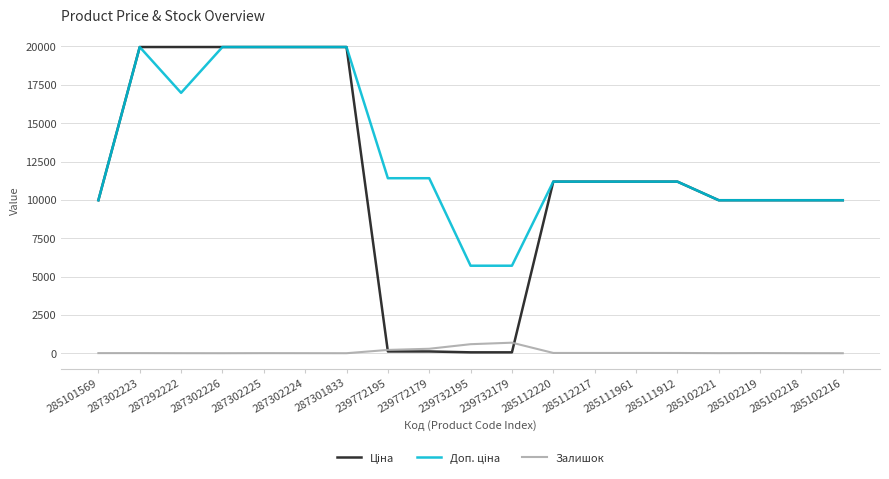

What is the greatest value displayed?

19964.2